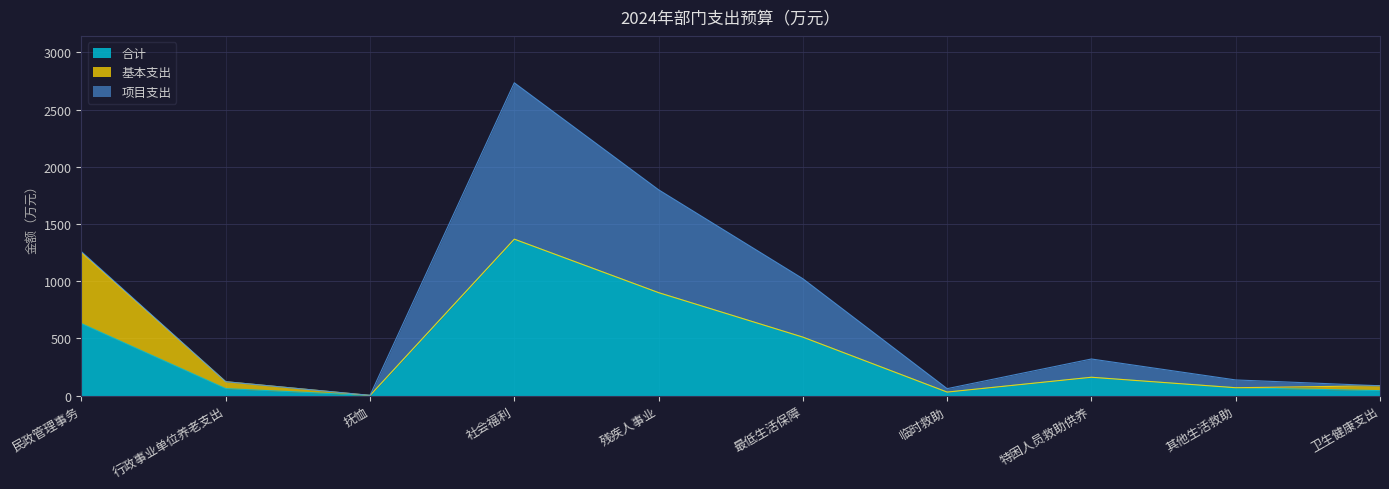

Which series has the largest total across all categories?

合计